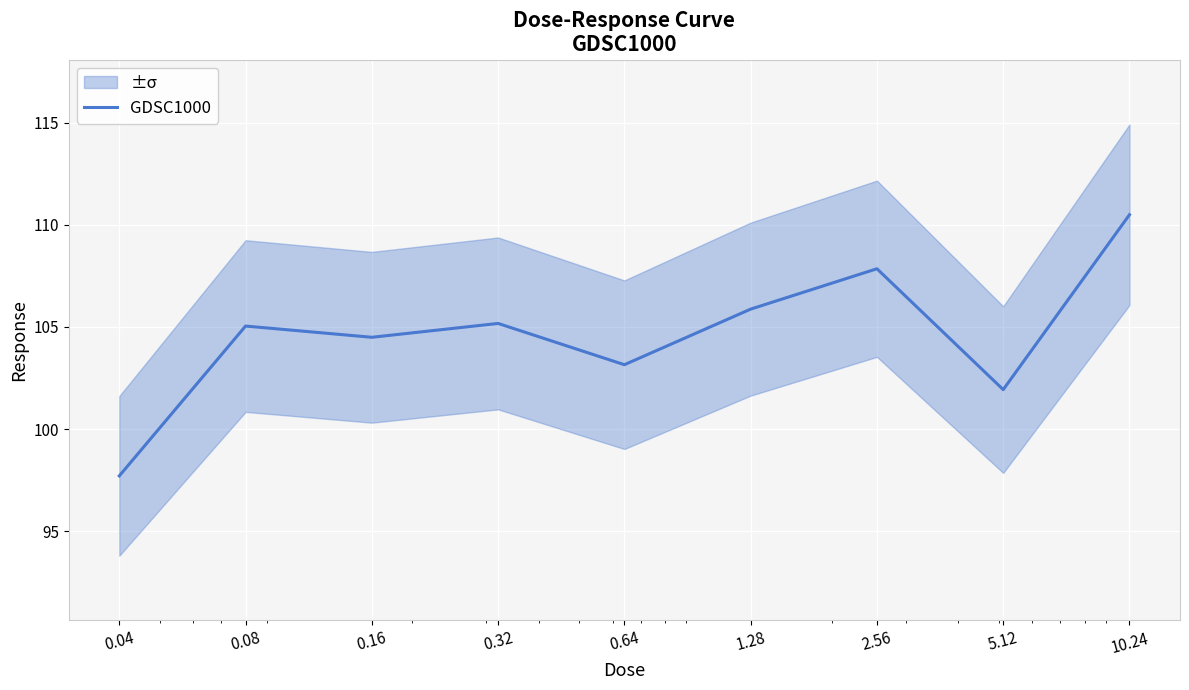

Reading left to right, transcribe all the data shown in this chart.

97.7	105.0	104.5	105.2	103.2	105.9	107.8	101.9	110.5